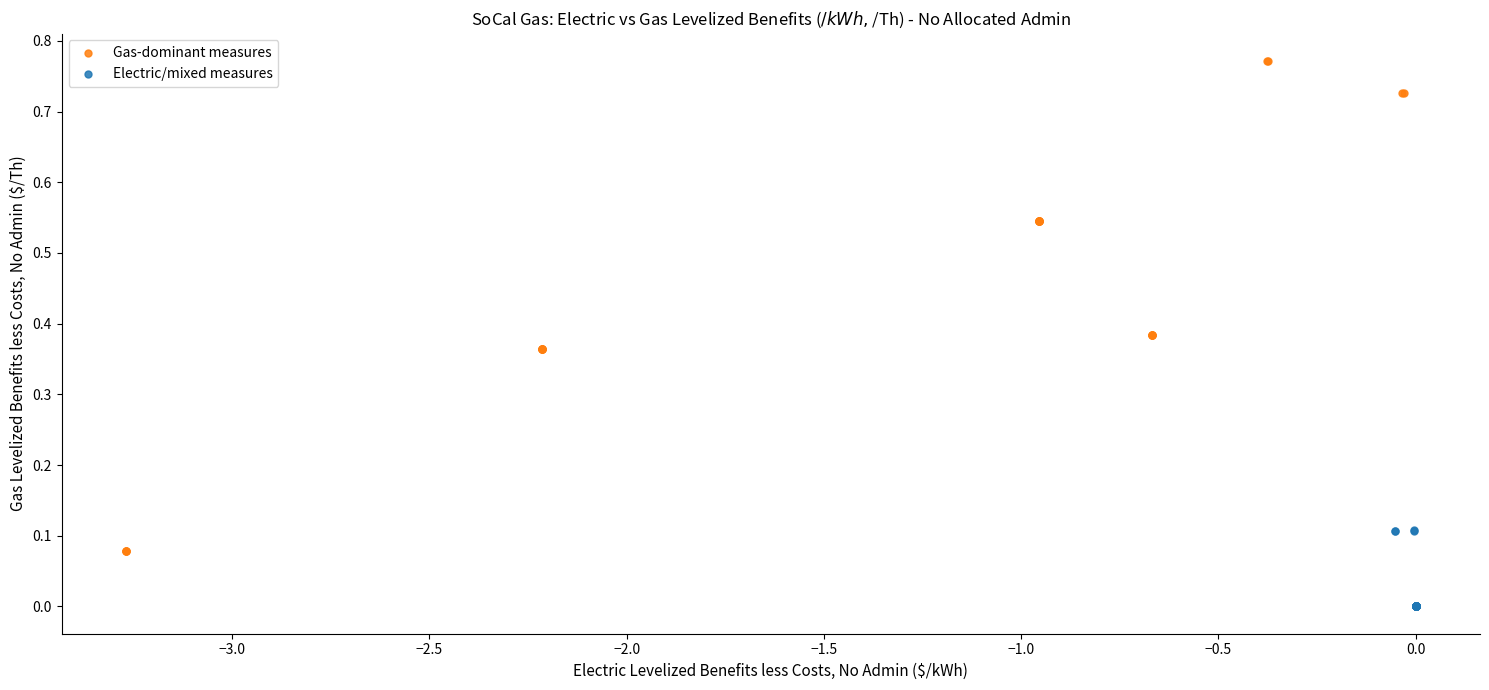

Which series has the widest spread of Y values?

Gas-dominant measures